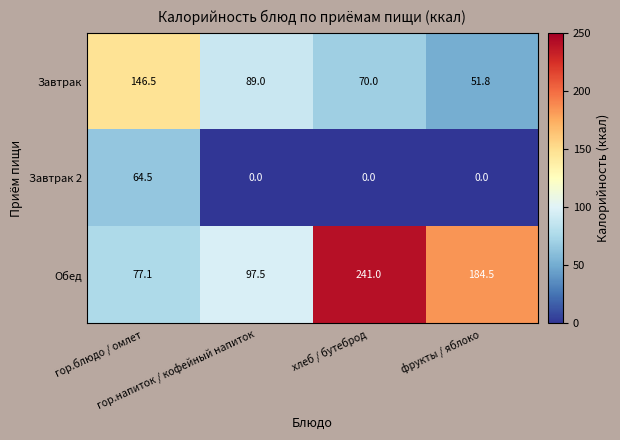

What is the spread (max minus min) of values at хлеб / бутеброд?

241.0